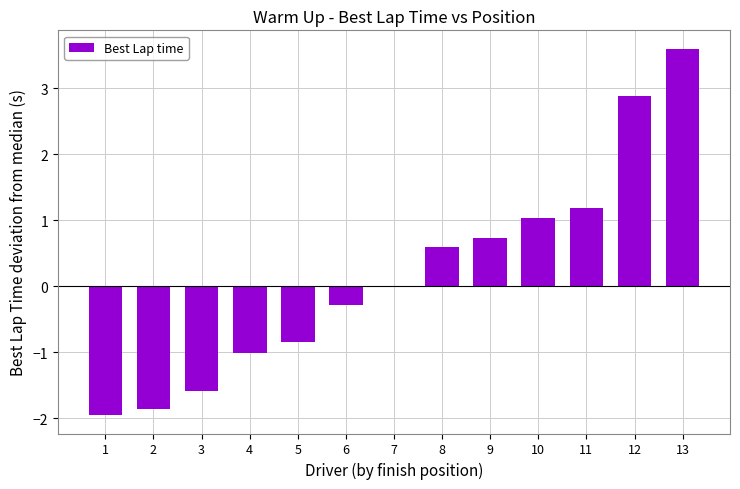

How many data points does each series have?

13